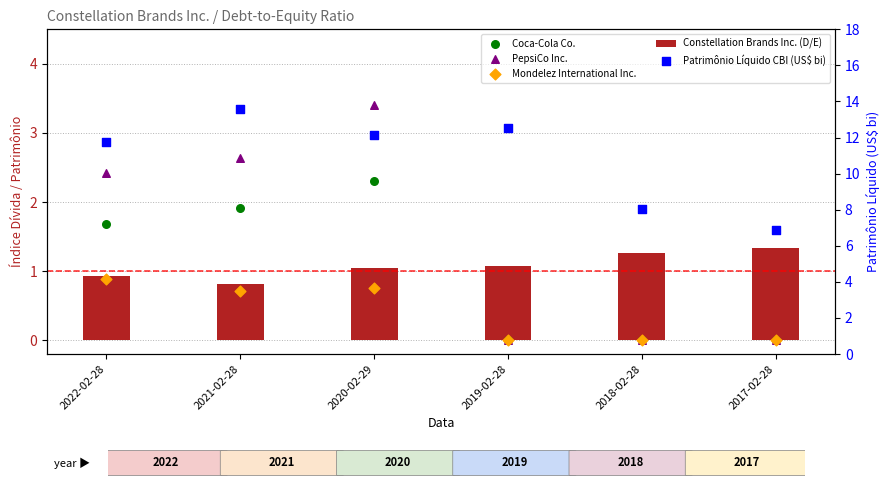

At which category is the sum across all series the highest?

2021-02-28